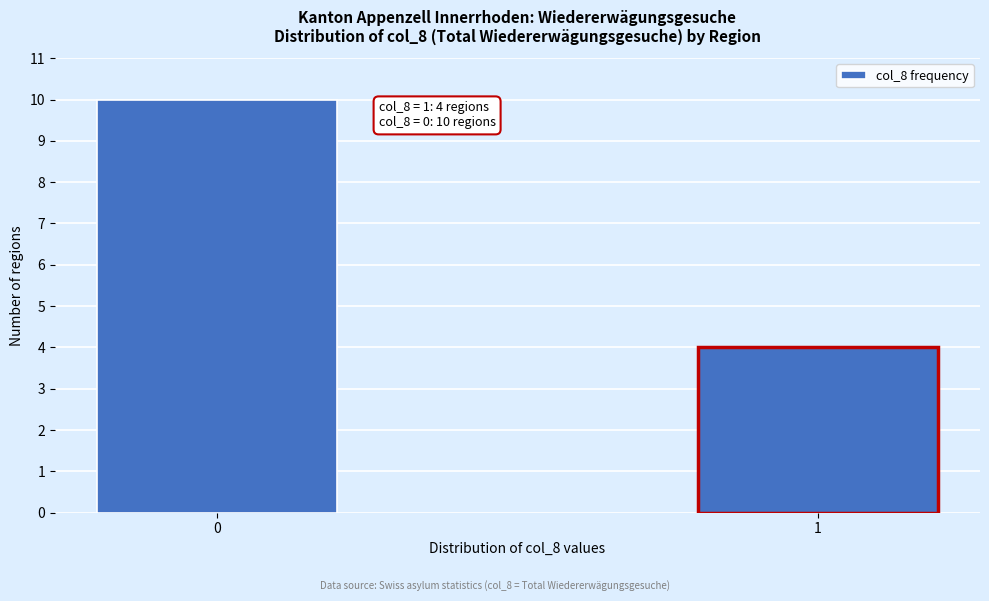

Reading right to left, list all the values displayed in this chart.

4	10